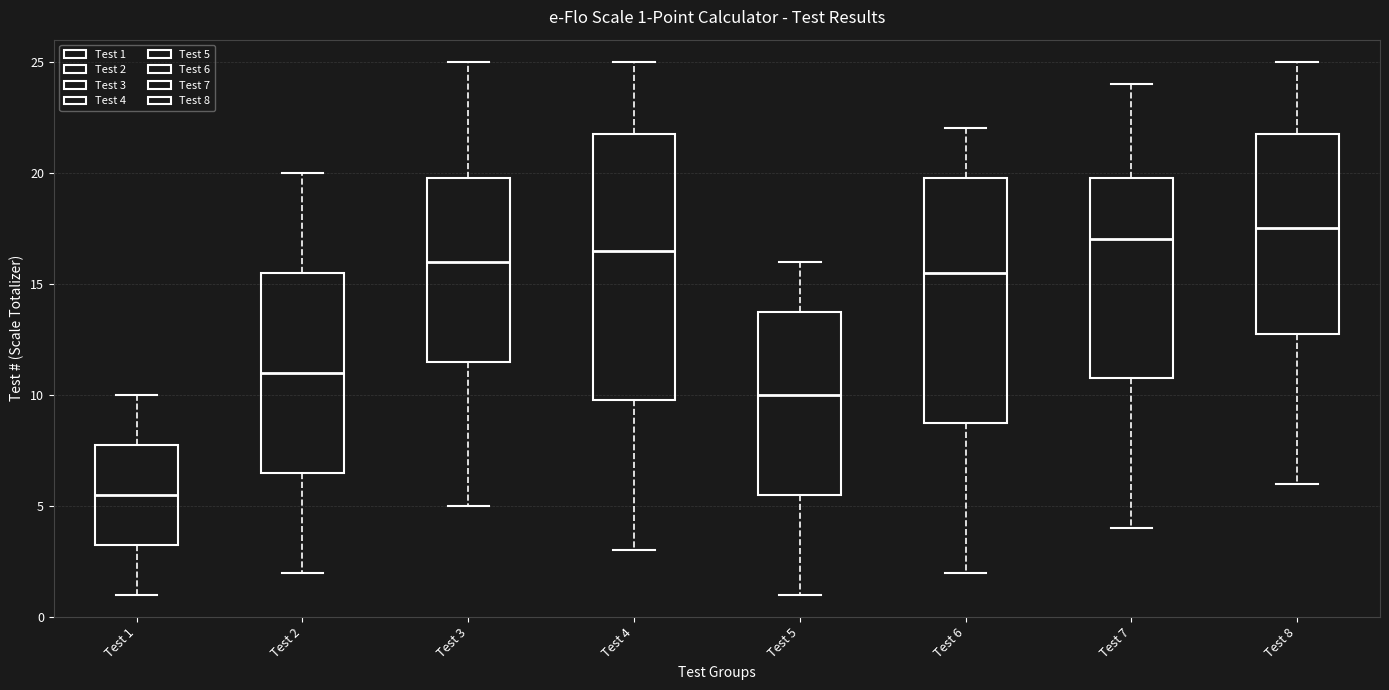

Which box has the lowest median line?

Test 1